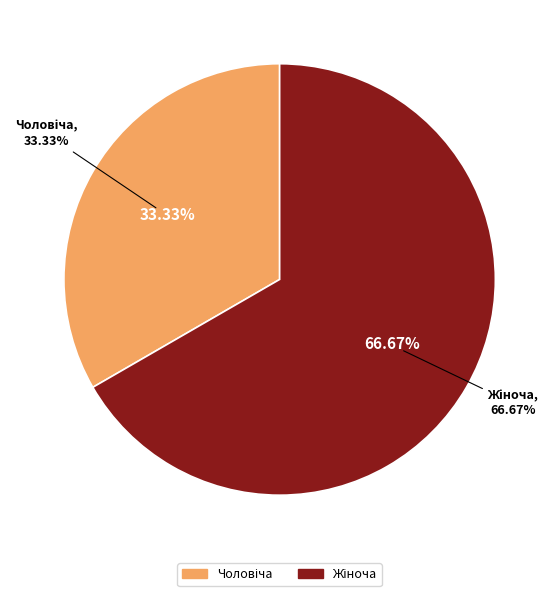

Which category has the biggest portion of the pie?

Жіноча